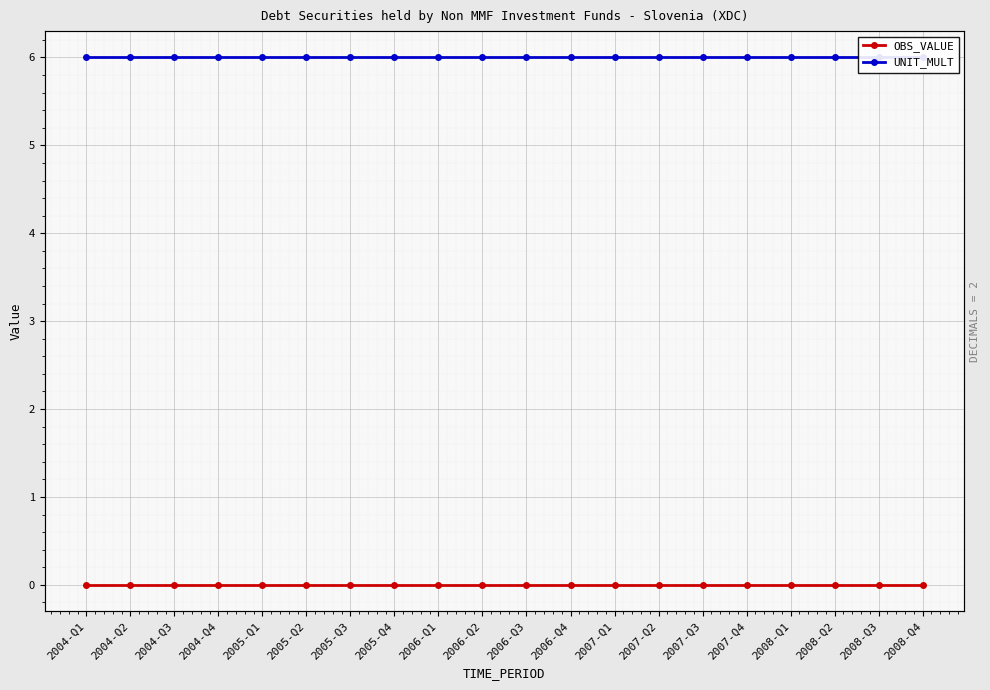

Which category has the highest value in the OBS_VALUE series?

2004-Q1